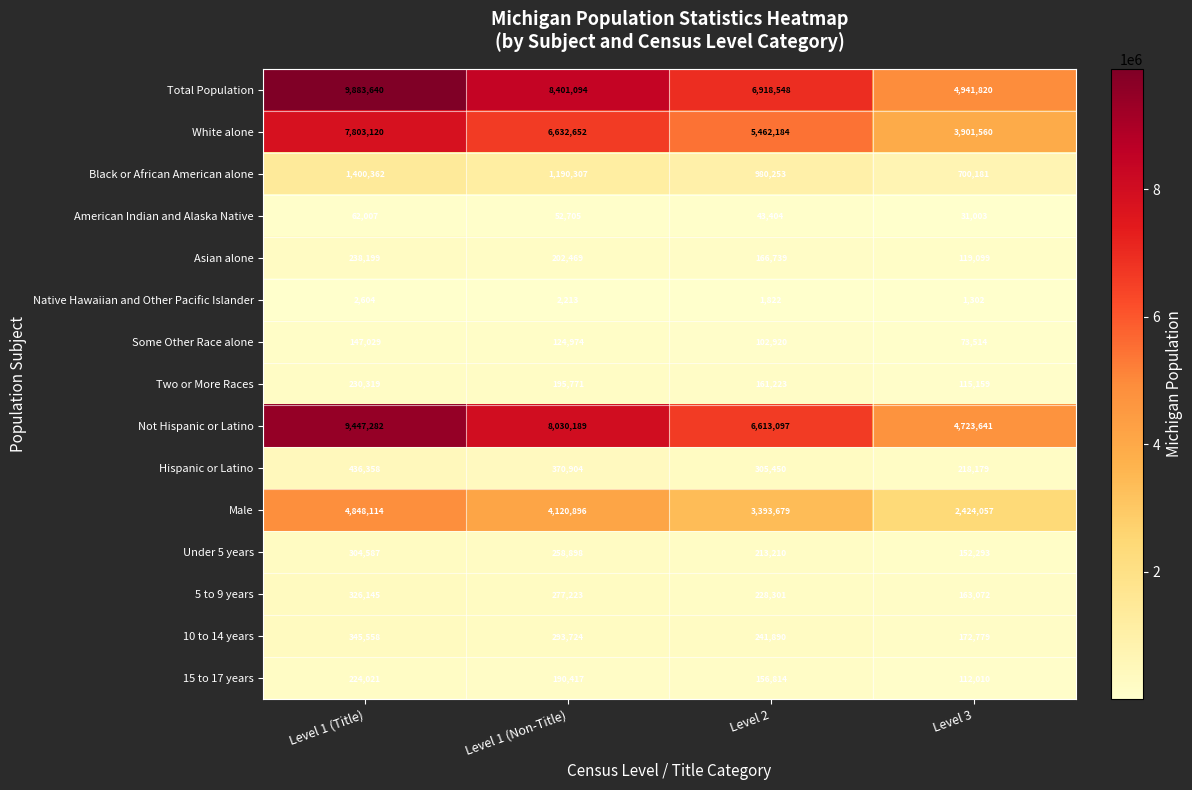

True or false: 10 to 14 years has a value of 293724 at Level 1 (Non-Title).

True